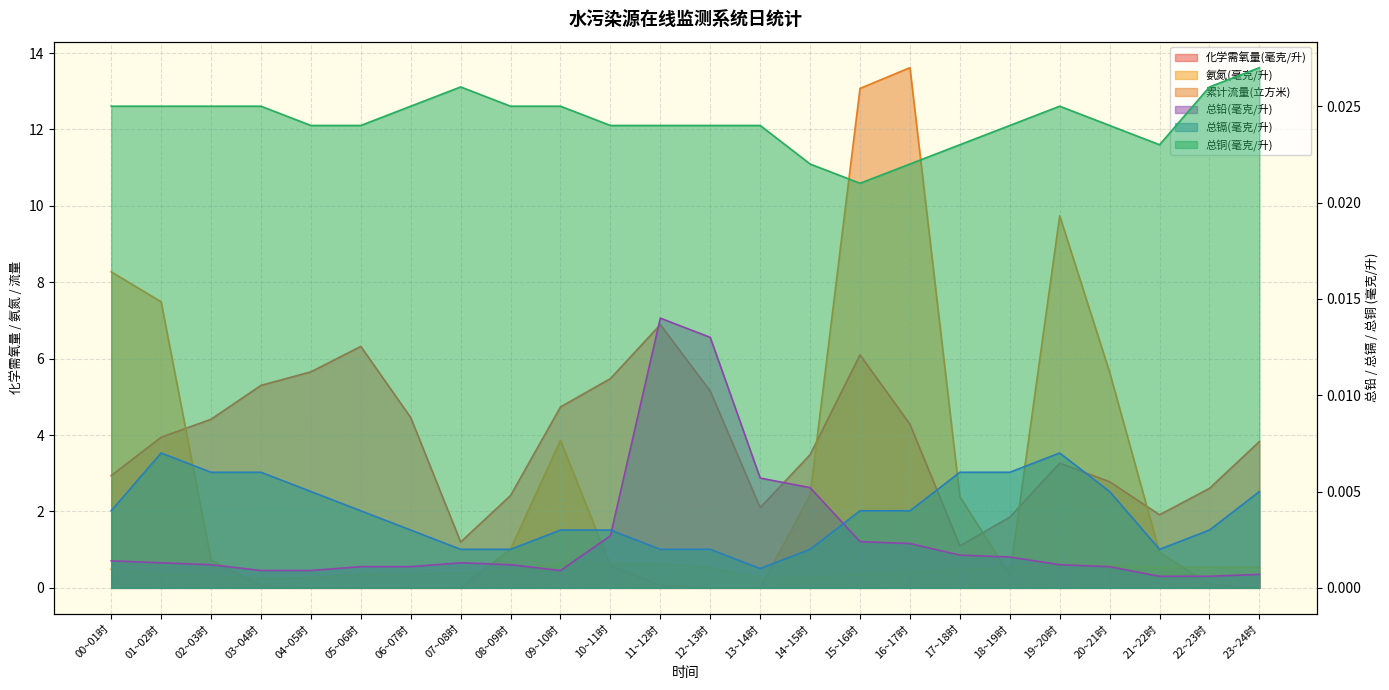

Reading right to left, list all the values displayed in this chart.

化学需氧量(毫克/升): 23~24时=3.8	22~23时=2.6	21~22时=1.9	20~21时=2.8	19~20时=3.3	18~19时=1.9	17~18时=1.1	16~17时=4.3	15~16时=6.1	14~15时=3.5	13~14时=2.1	12~13时=5.2	11~12时=6.9	10~11时=5.5	09~10时=4.7	08~09时=2.4	07~08时=1.2	06~07时=4.5	05~06时=6.3	04~05时=5.7	03~04时=5.3	02~03时=4.4	01~02时=3.9	00~01时=2.9
氨氮(毫克/升): 23~24时=0.5	22~23时=0.5	21~22时=0.5	20~21时=0.6	19~20时=0.6	18~19时=0.5	17~18时=0.5	16~17时=0.4	15~16时=0.3	14~15时=0.3	13~14时=0.2	12~13时=0.5	11~12时=0.6	10~11时=0.6	09~10时=0.6	08~09时=0.5	07~08时=0.4	06~07时=0.4	05~06时=0.3	04~05时=0.3	03~04时=0.2	02~03时=0.3	01~02时=0.3	00~01时=0.5
累计流量(立方米): 23~24时=0.0	22~23时=0.1	21~22时=0.9	20~21时=5.6	19~20时=9.7	18~19时=0.3	17~18时=2.4	16~17时=13.6	15~16时=13.1	14~15时=2.4	13~14时=0.0	12~13时=0.0	11~12时=0.1	10~11时=0.6	09~10时=3.9	08~09时=1.0	07~08时=0.0	06~07时=0.0	05~06时=0.0	04~05时=0.0	03~04时=0.1	02~03时=0.7	01~02时=7.5	00~01时=8.3
总铅(毫克/升): 23~24时=0.0	22~23时=0.0	21~22时=0.0	20~21时=0.0	19~20时=0.0	18~19时=0.0	17~18时=0.0	16~17时=0.0	15~16时=0.0	14~15时=0.0	13~14时=0.0	12~13时=0.0	11~12时=0.0	10~11时=0.0	09~10时=0.0	08~09时=0.0	07~08时=0.0	06~07时=0.0	05~06时=0.0	04~05时=0.0	03~04时=0.0	02~03时=0.0	01~02时=0.0	00~01时=0.0
总镉(毫克/升): 23~24时=0.0	22~23时=0.0	21~22时=0.0	20~21时=0.0	19~20时=0.0	18~19时=0.0	17~18时=0.0	16~17时=0.0	15~16时=0.0	14~15时=0.0	13~14时=0.0	12~13时=0.0	11~12时=0.0	10~11时=0.0	09~10时=0.0	08~09时=0.0	07~08时=0.0	06~07时=0.0	05~06时=0.0	04~05时=0.0	03~04时=0.0	02~03时=0.0	01~02时=0.0	00~01时=0.0
总铜(毫克/升): 23~24时=0.0	22~23时=0.0	21~22时=0.0	20~21时=0.0	19~20时=0.0	18~19时=0.0	17~18时=0.0	16~17时=0.0	15~16时=0.0	14~15时=0.0	13~14时=0.0	12~13时=0.0	11~12时=0.0	10~11时=0.0	09~10时=0.0	08~09时=0.0	07~08时=0.0	06~07时=0.0	05~06时=0.0	04~05时=0.0	03~04时=0.0	02~03时=0.0	01~02时=0.0	00~01时=0.0